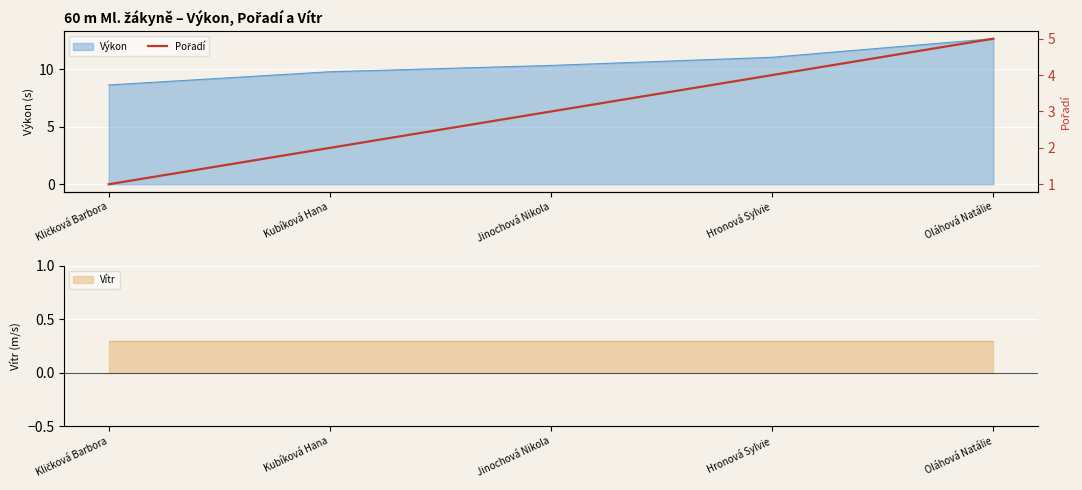

What is the change in value from Hronová Sylvie to Oláhová Natálie?

+1